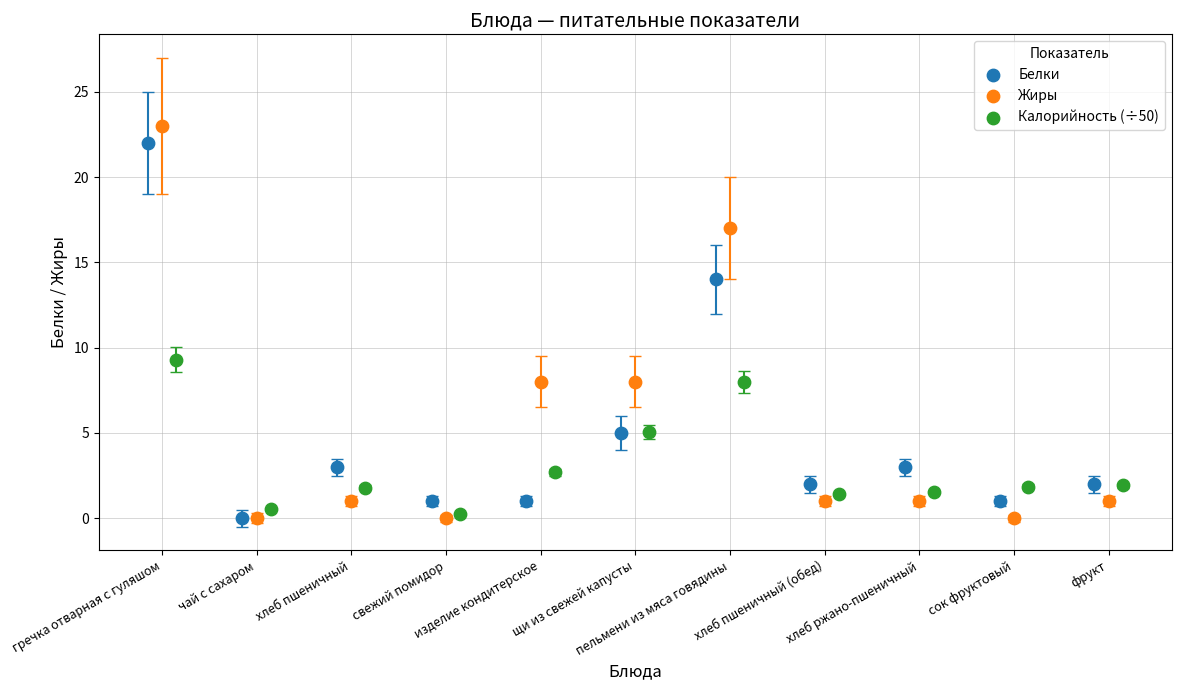

Which series has the largest Y range (max minus min)?

Жиры